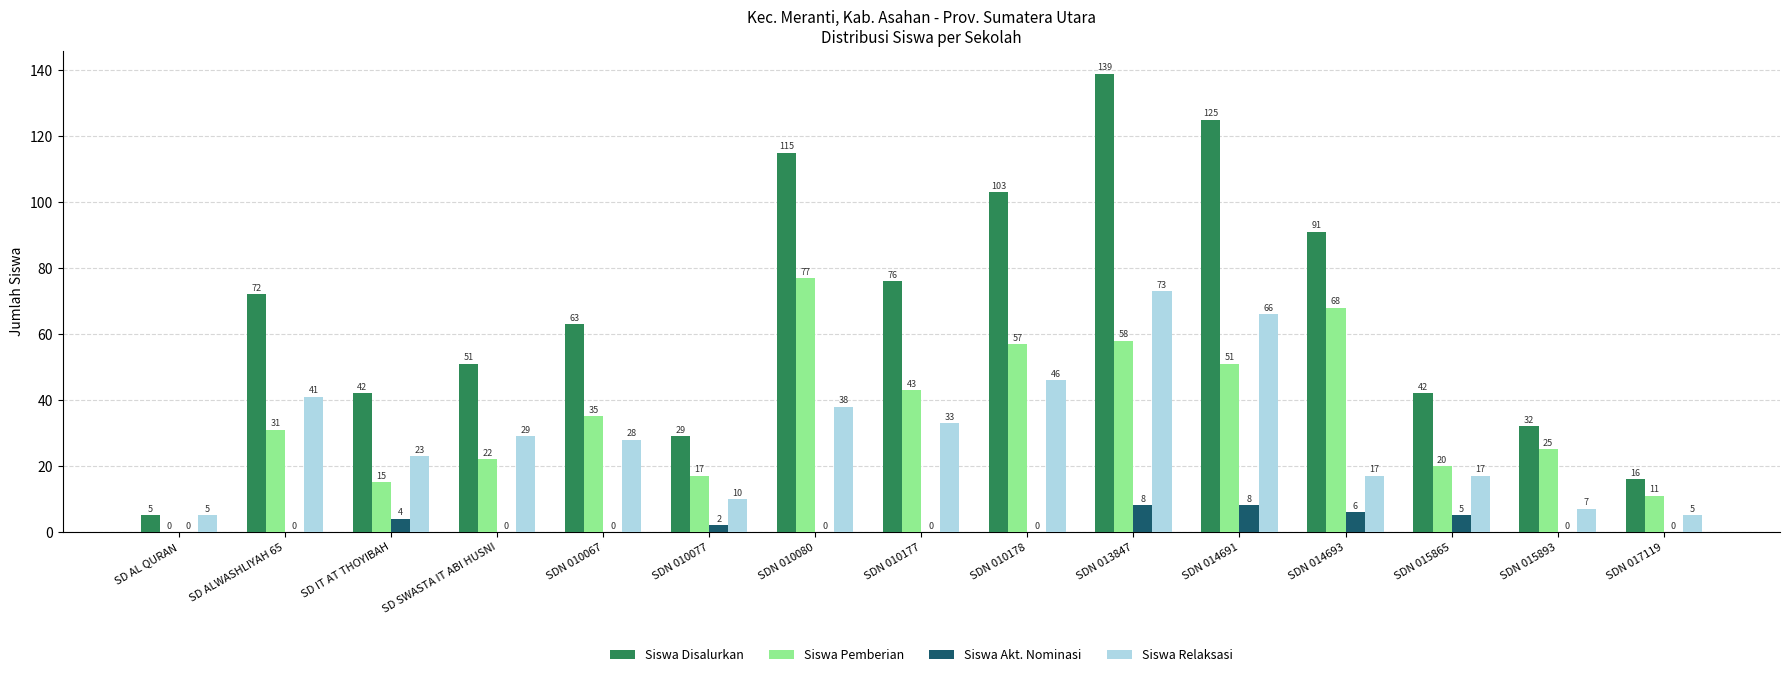

What is the average value of the Siswa Disalurkan series?

67